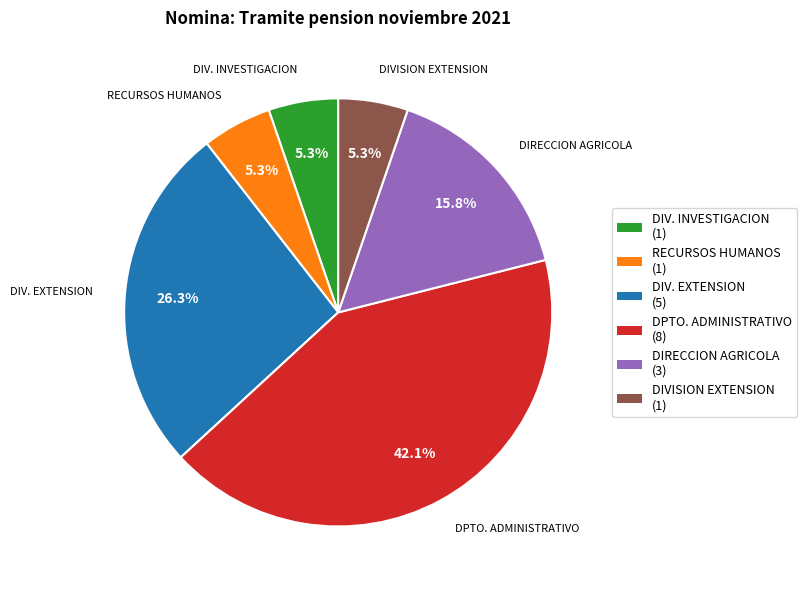

What is the ratio of the value at DPTO. ADMINISTRATIVO to the value at DIV. EXTENSION?

1.6